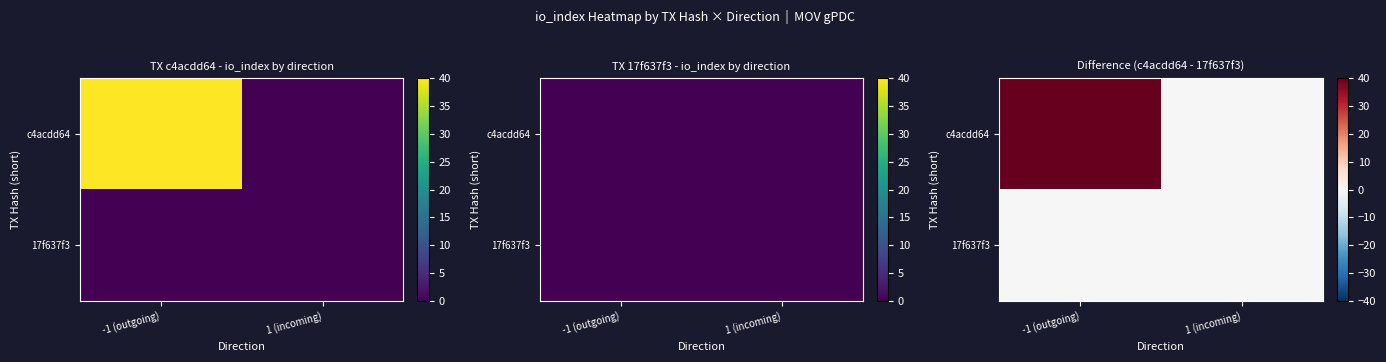

List the series in order of their overall mean, lowest first.

17f637f3, c4acdd64